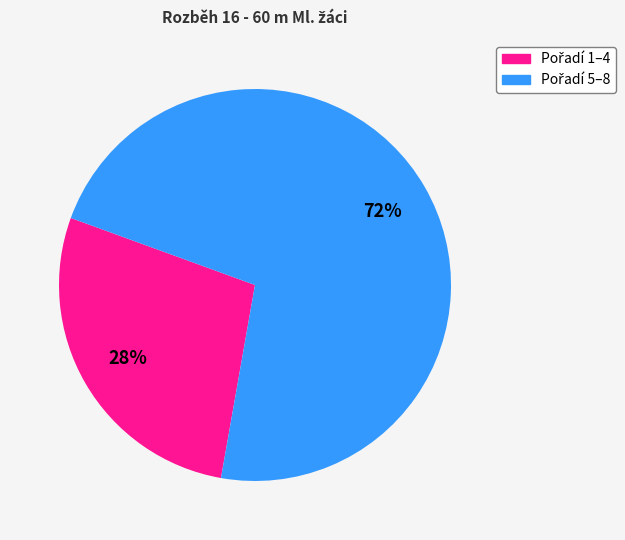

To the nearest percent, what is the difference between the largest and smallest slice percentages?

44%